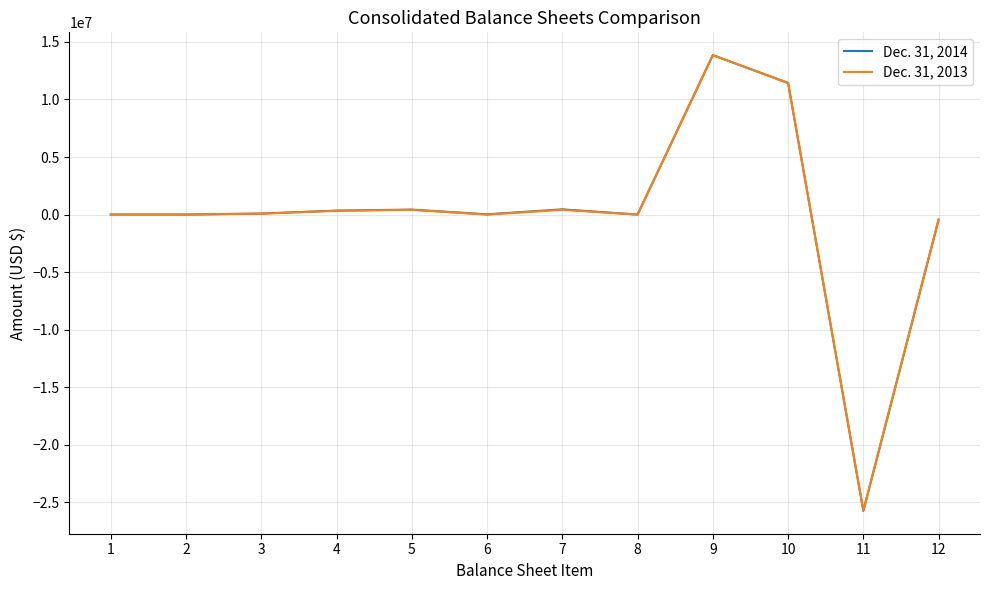

What is the maximum value shown in the chart?

13852585